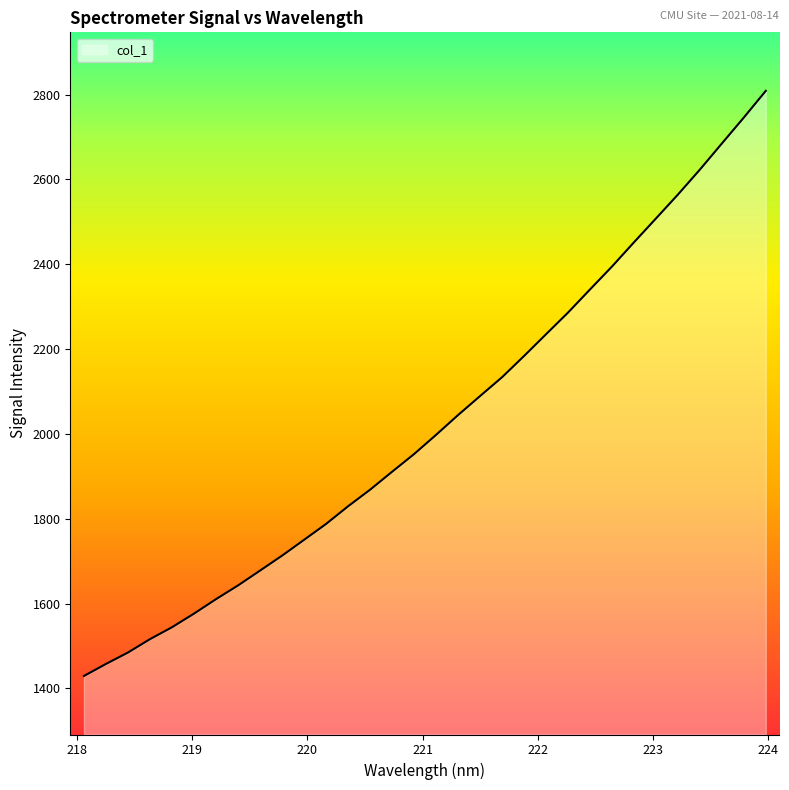

What is the difference between the maximum and minimum values?

1379.4